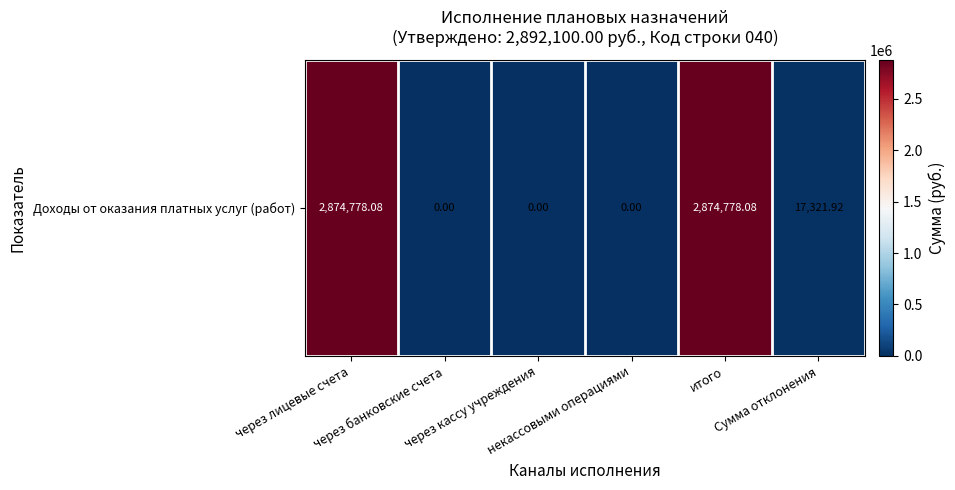

Reading left to right, list all the values displayed in this chart.

2874778.1	0.0	0.0	0.0	2874778.1	17321.9